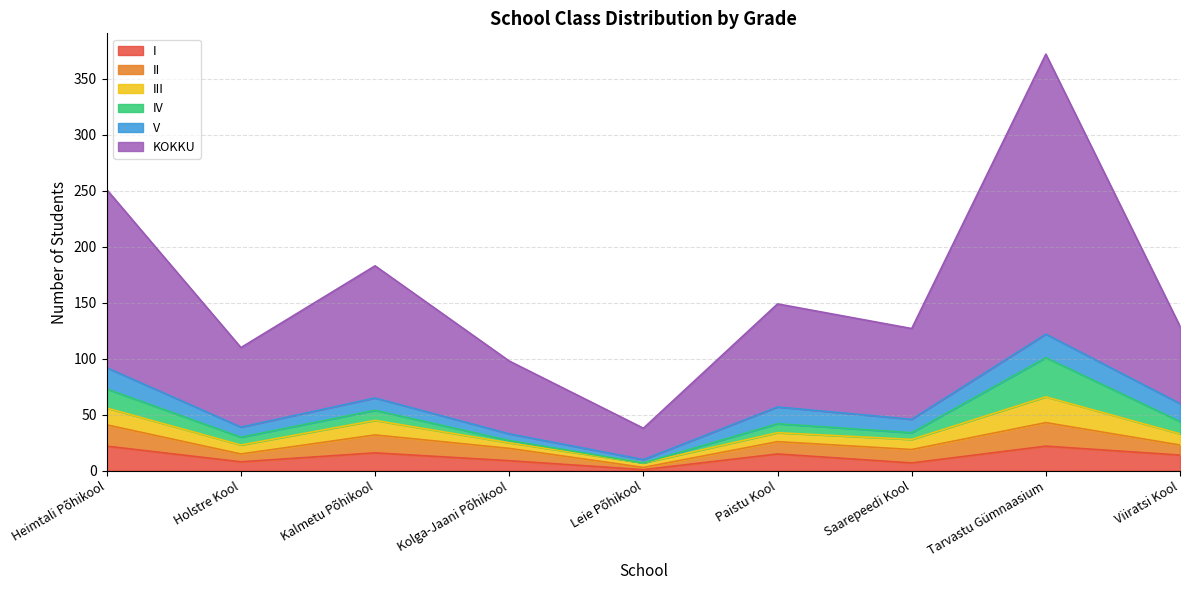

True or false: V has a value of 12 at Saarepeedi Kool.

True